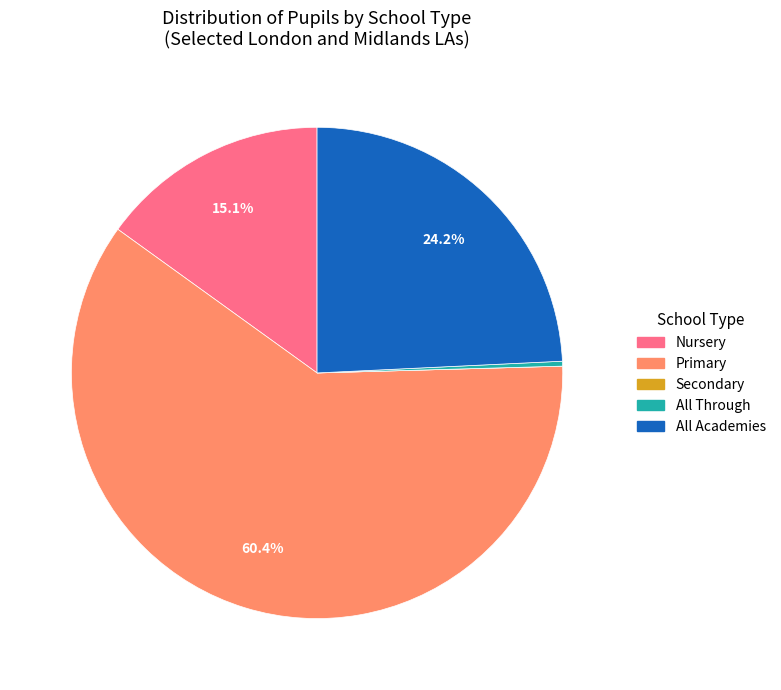

Is there a majority slice in this chart?

Yes